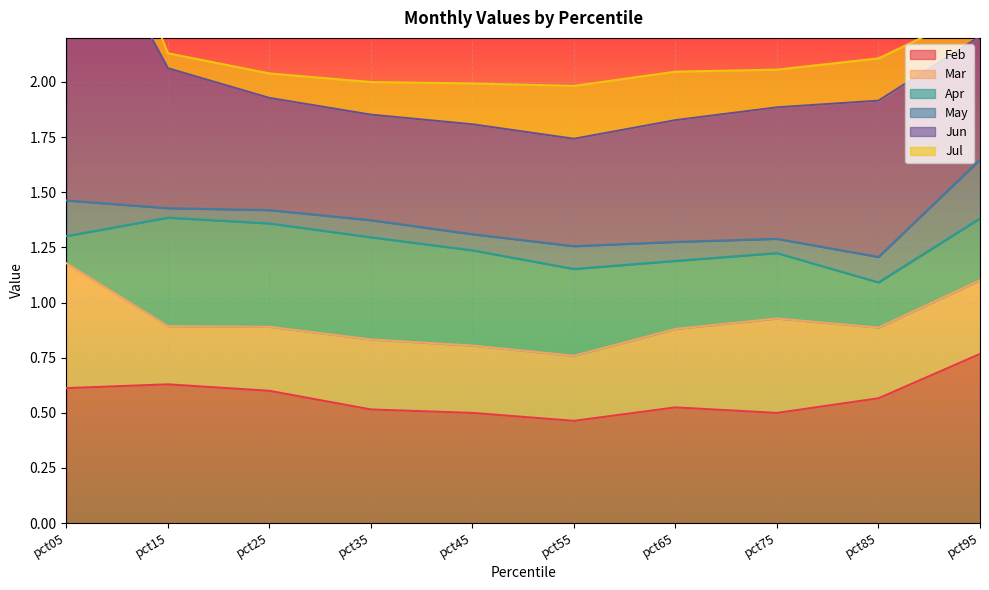

True or false: Mar has a value of 0.1 at pct35.

False